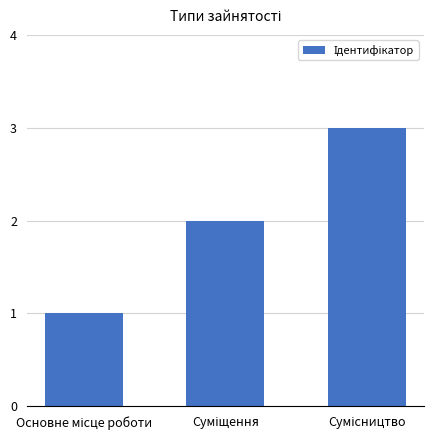

What is the smallest value displayed?

1